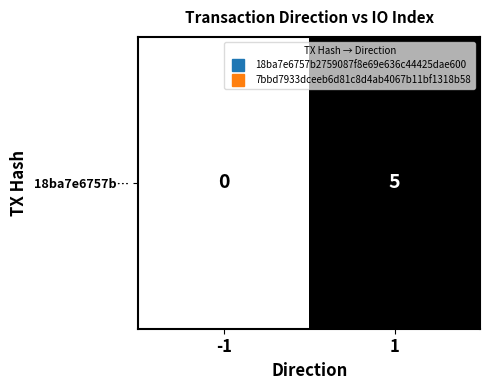

How many categories are shown in the chart?

2